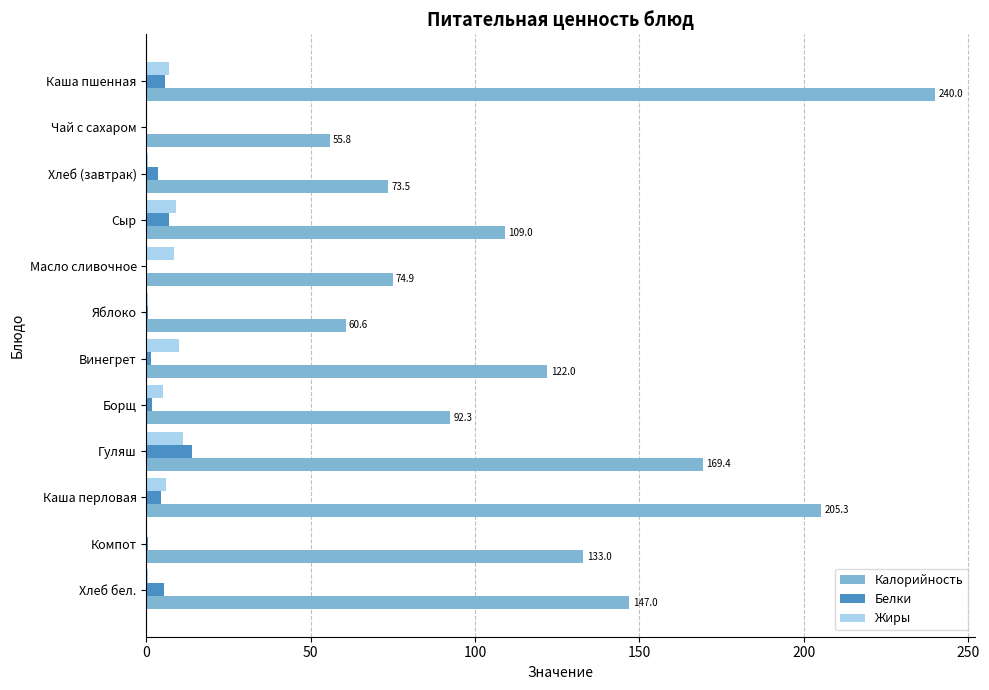

At which label is Калорийность closest to 147?

Хлеб бел.